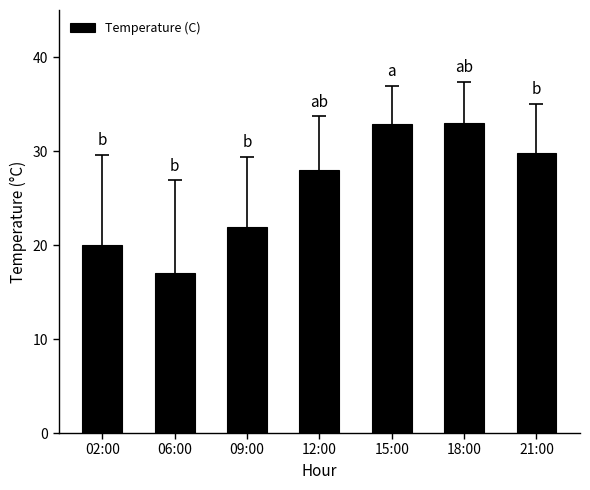

How many bars are there in total?

7